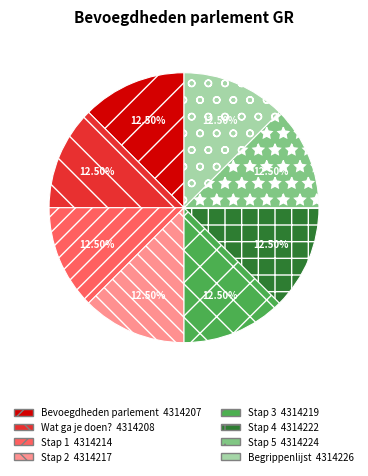

Is Stap 1 the majority of the pie?

No